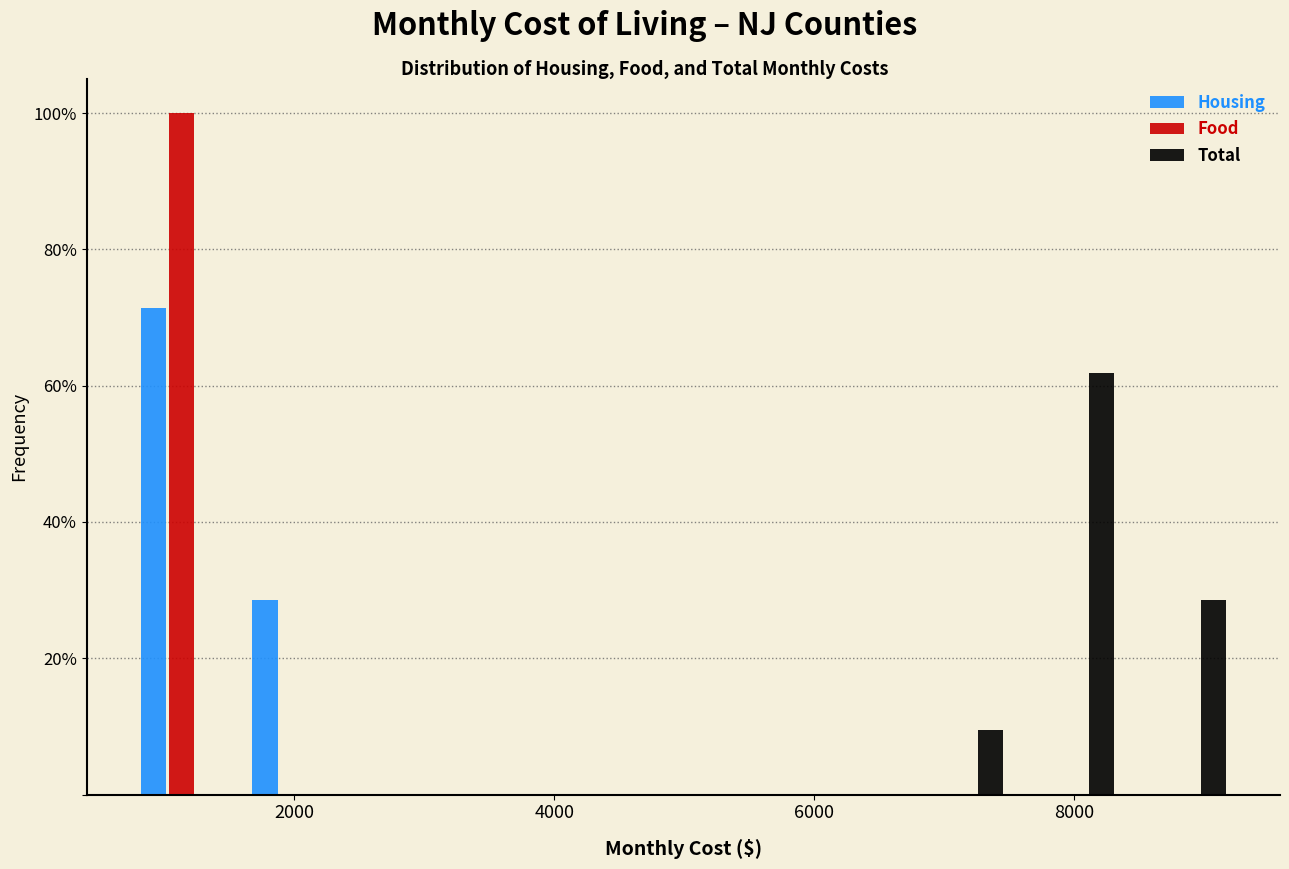

Reading left to right, list every range on the x-axis with the height of the bar of each series over it. Neither the bar edges nor the heights are printed on the chart, so give them approximately, as read against the axes.

800 to 1600: Housing=72	Food=100	Total=0
1600 to 2400: Housing=28	Food=0	Total=0
2400 to 3200: Housing=0	Food=0	Total=0
3200 to 4200: Housing=0	Food=0	Total=0
4200 to 5000: Housing=0	Food=0	Total=0
5000 to 5800: Housing=0	Food=0	Total=0
5800 to 6800: Housing=0	Food=0	Total=0
6800 to 7600: Housing=0	Food=0	Total=10
7600 to 8400: Housing=0	Food=0	Total=62
8400 to 9200: Housing=0	Food=0	Total=28